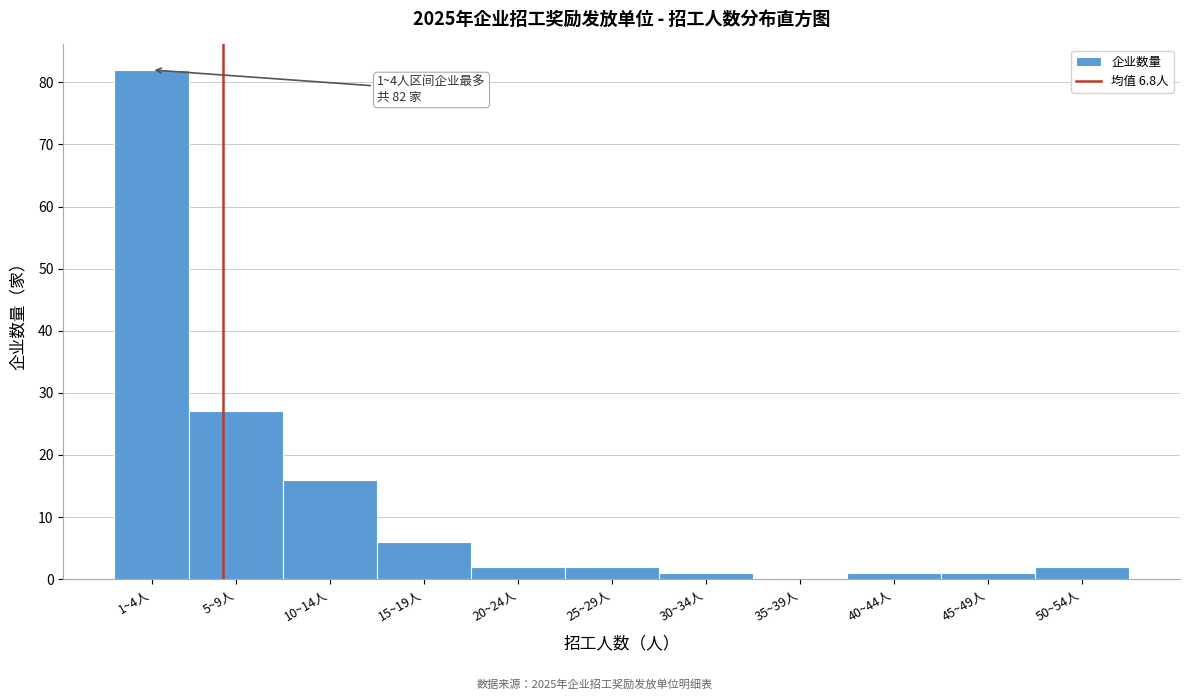

Reading left to right, transcribe all the data shown in this chart.

1~4人=82	5~9人=27	10~14人=16	15~19人=6	20~24人=2	25~29人=2	30~34人=1	35~39人=0	40~44人=1	45~49人=1	50~54人=2